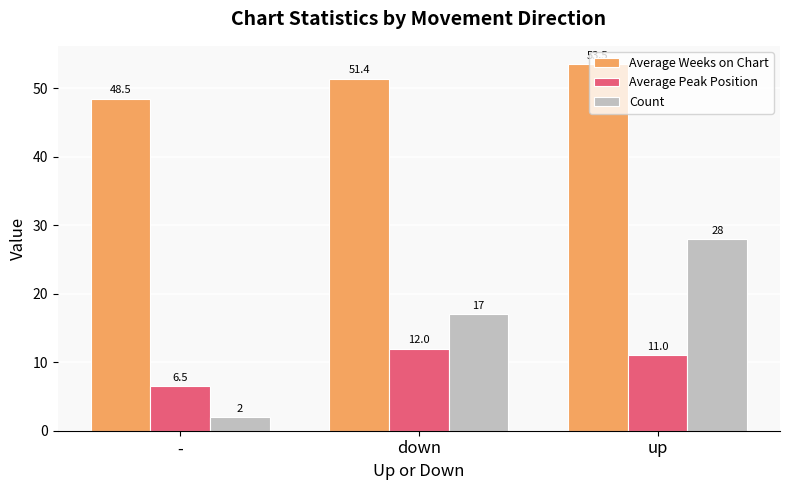

True or false: Count has a value of 17.0 at down.

True